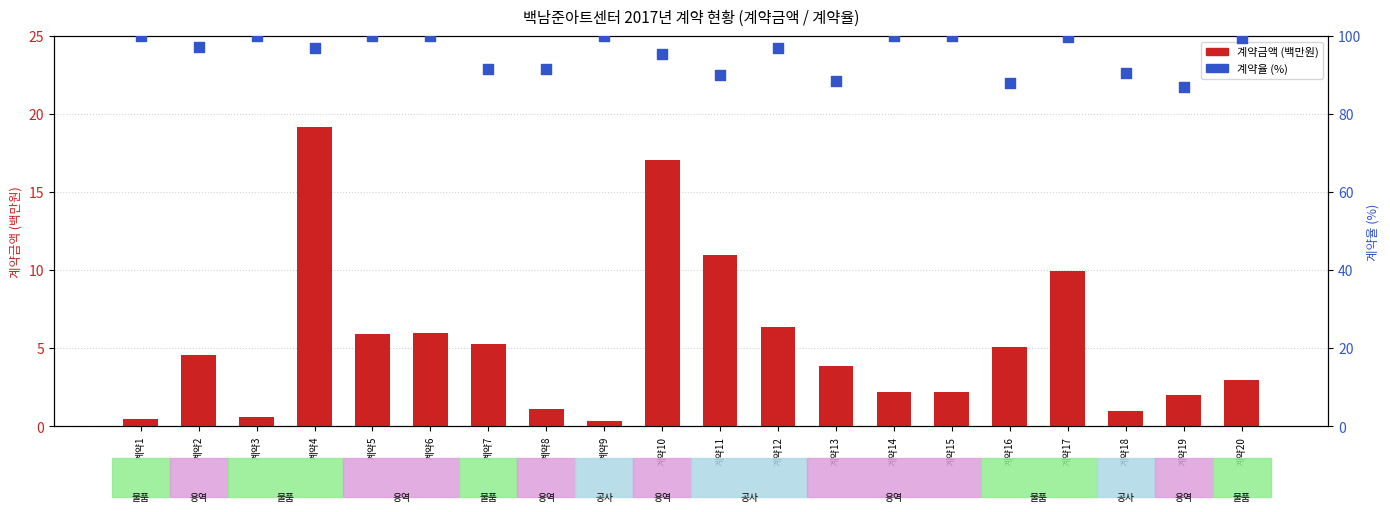

Which series has the largest total across all categories?

계약율(%)